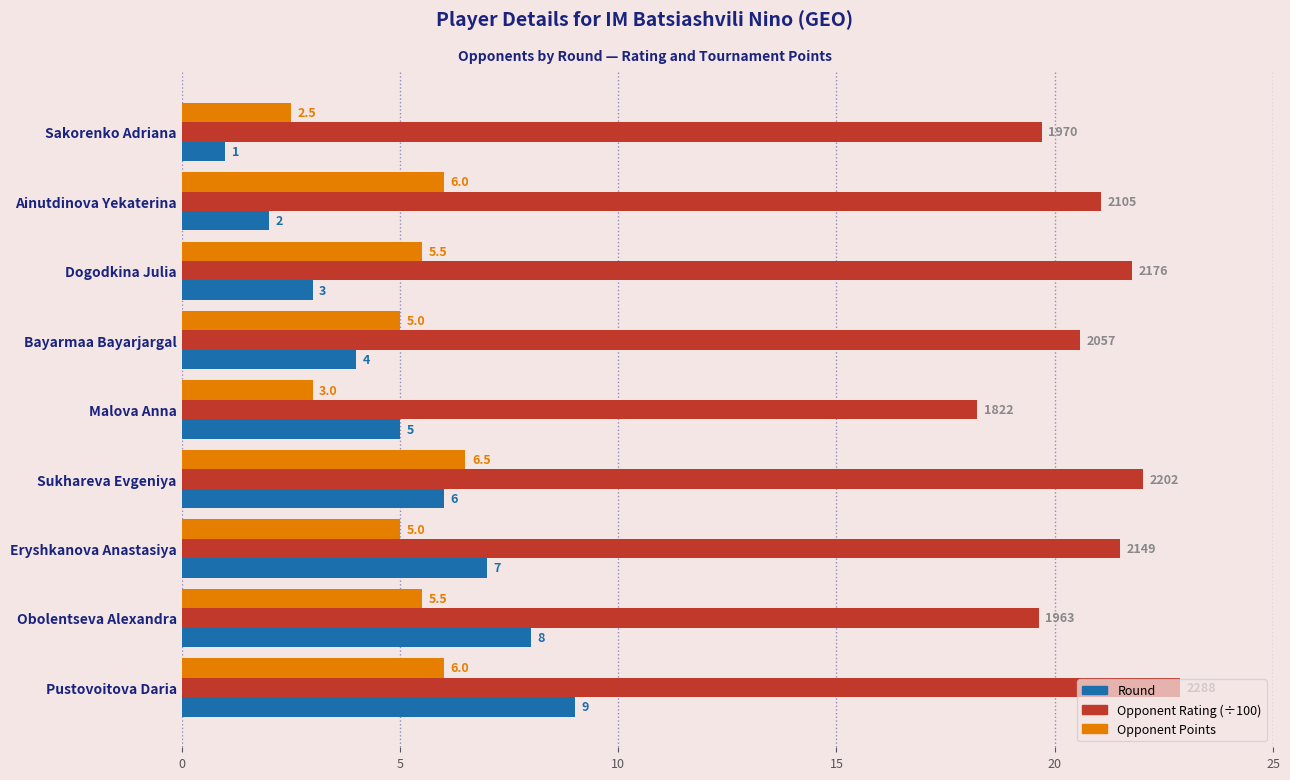

Where is Round nearest to the value 5?

Malova Anna